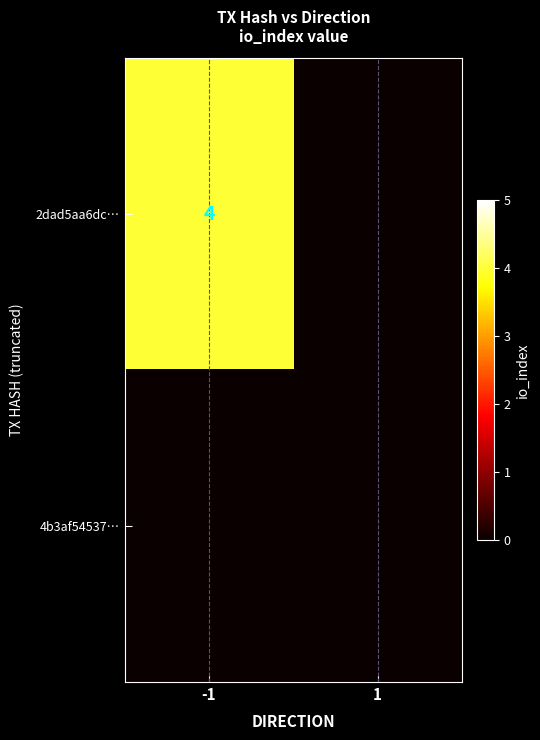

What is the spread (max minus min) of values at -1?

4